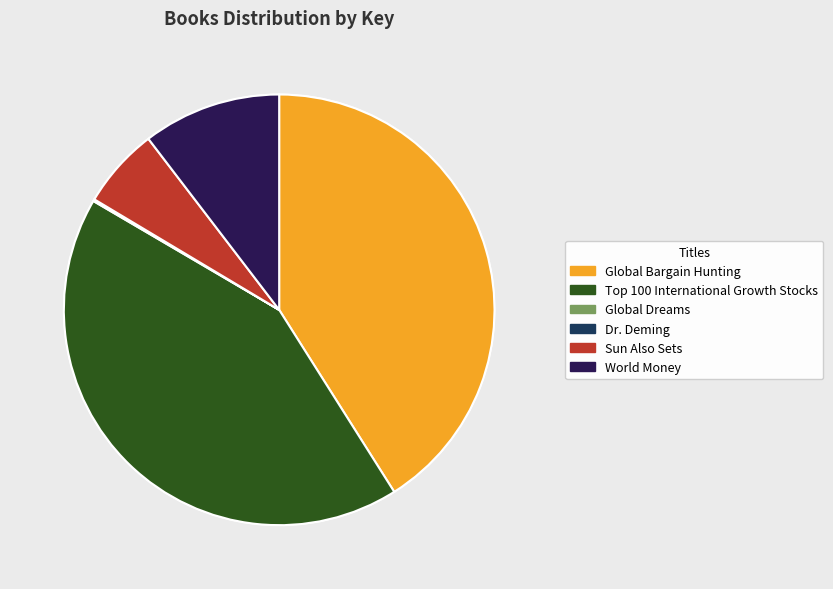

True or false: Sun Also Sets accounts for 20% of the total.

False